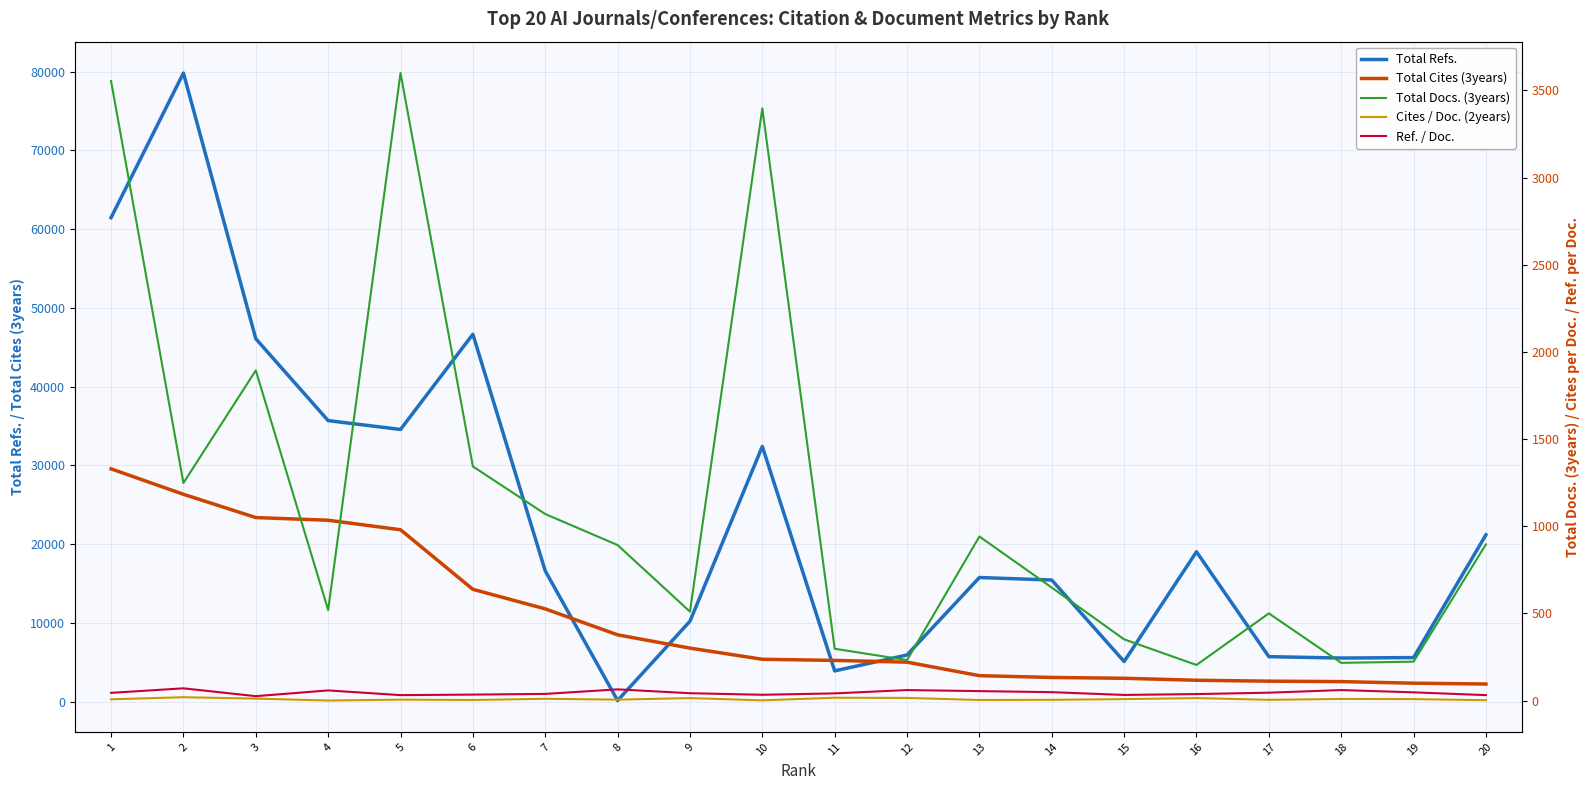

What are all the series names shown in the legend?

Total Refs., Total Cites (3years), Total Docs. (3years), Cites / Doc. (2years), Ref. / Doc.